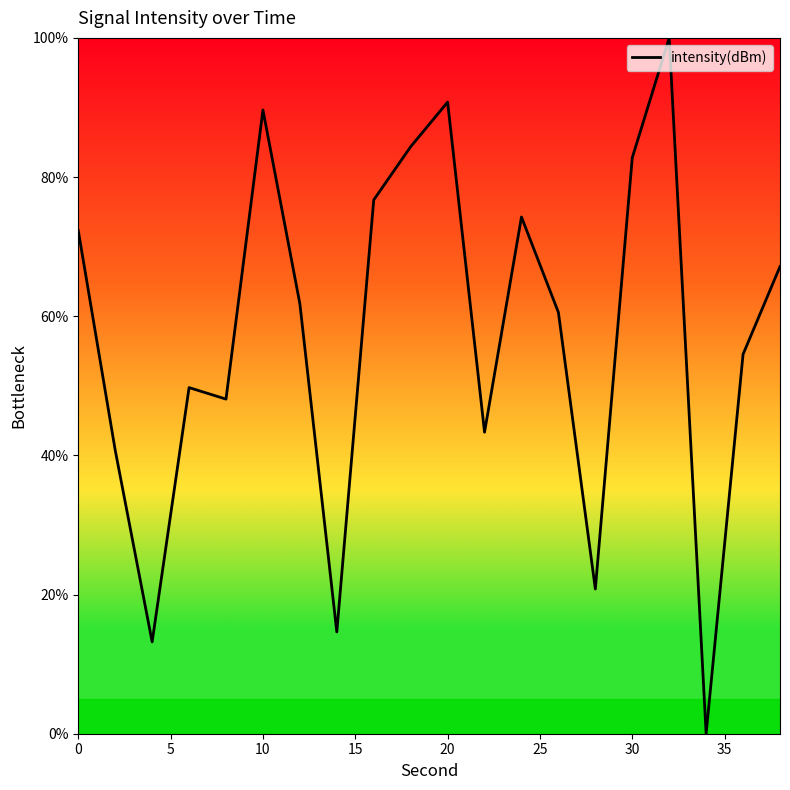

What is the sum of all values?

1145.3